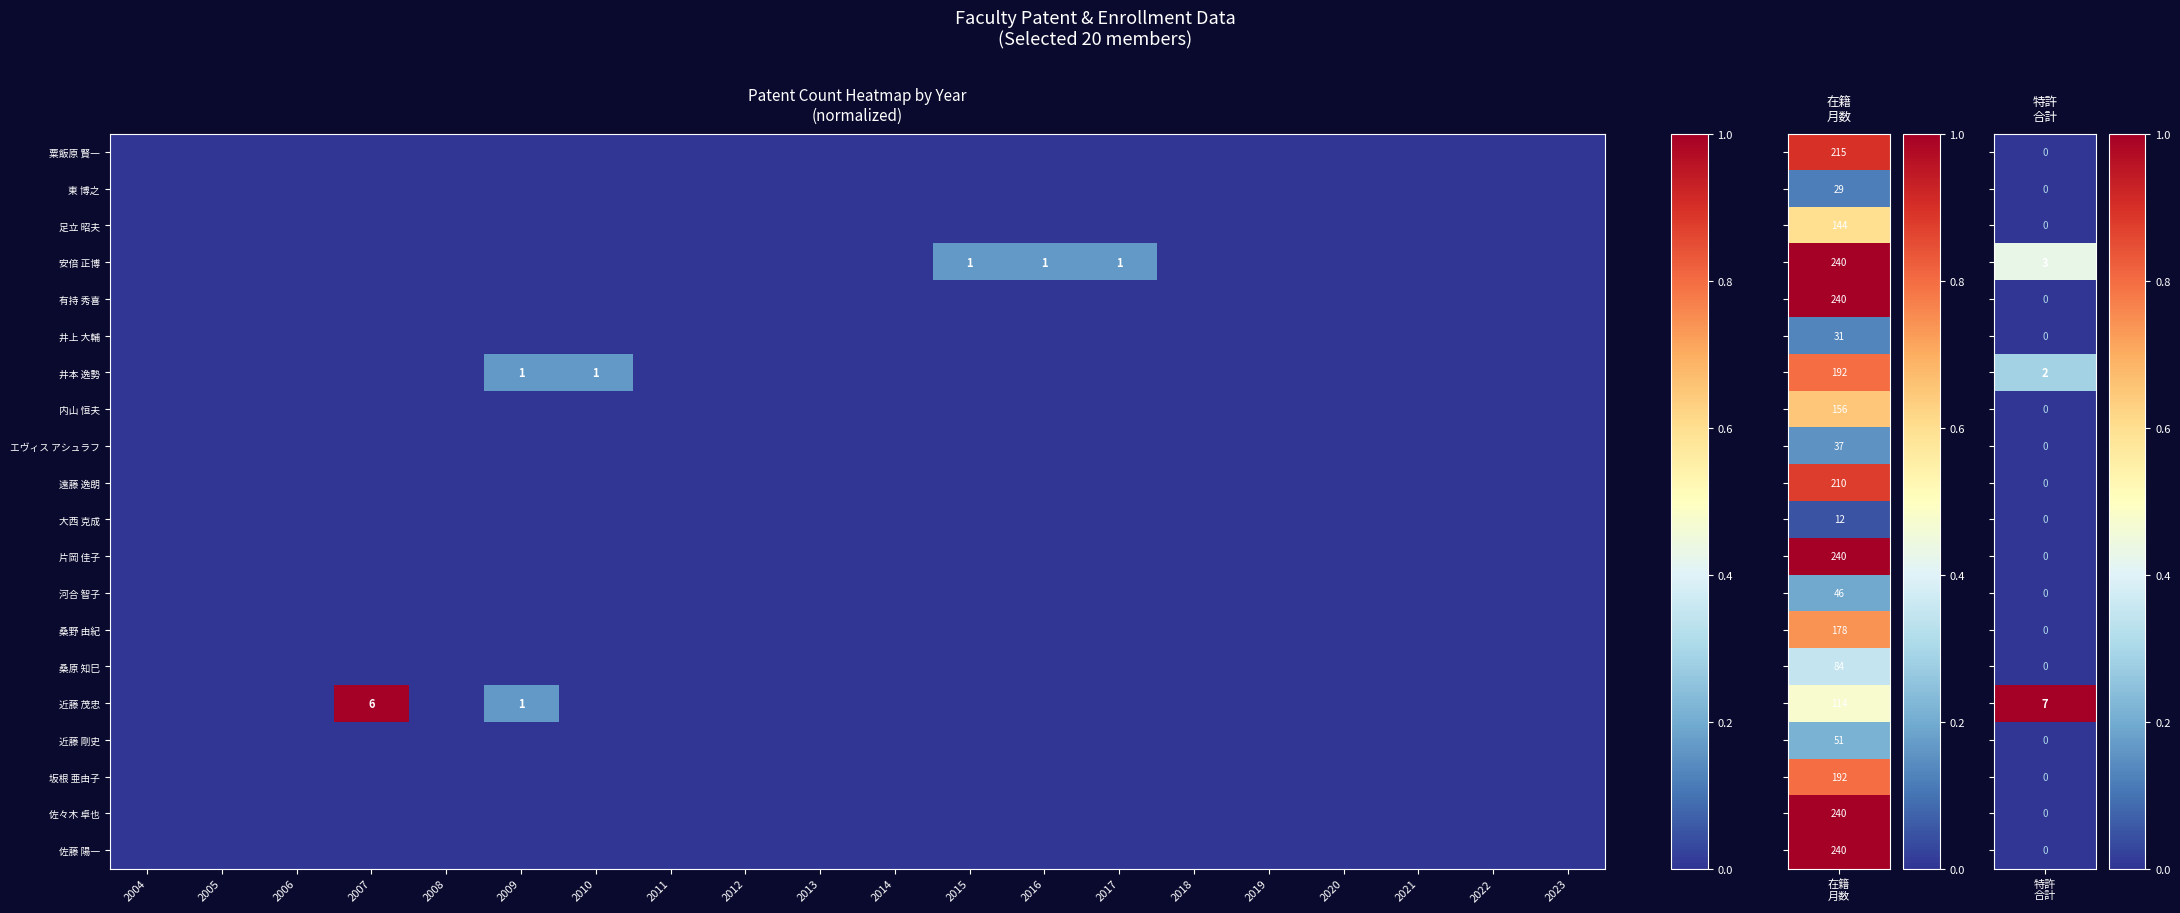

Rank the series by their maximum value, from highest to lowest.

近藤 茂忠, 安倍 正博, 井本 逸勢, 粟飯原 賢一, 東 博之, 足立 昭夫, 有持 秀喜, 井上 大輔, 内山 恒夫, エヴィス アシュラフ, 遠藤 逸朗, 大西 克成, 片岡 佳子, 河合 智子, 桑野 由紀, 桑原 知巳, 近藤 剛史, 坂根 亜由子, 佐々木 卓也, 佐藤 陽一